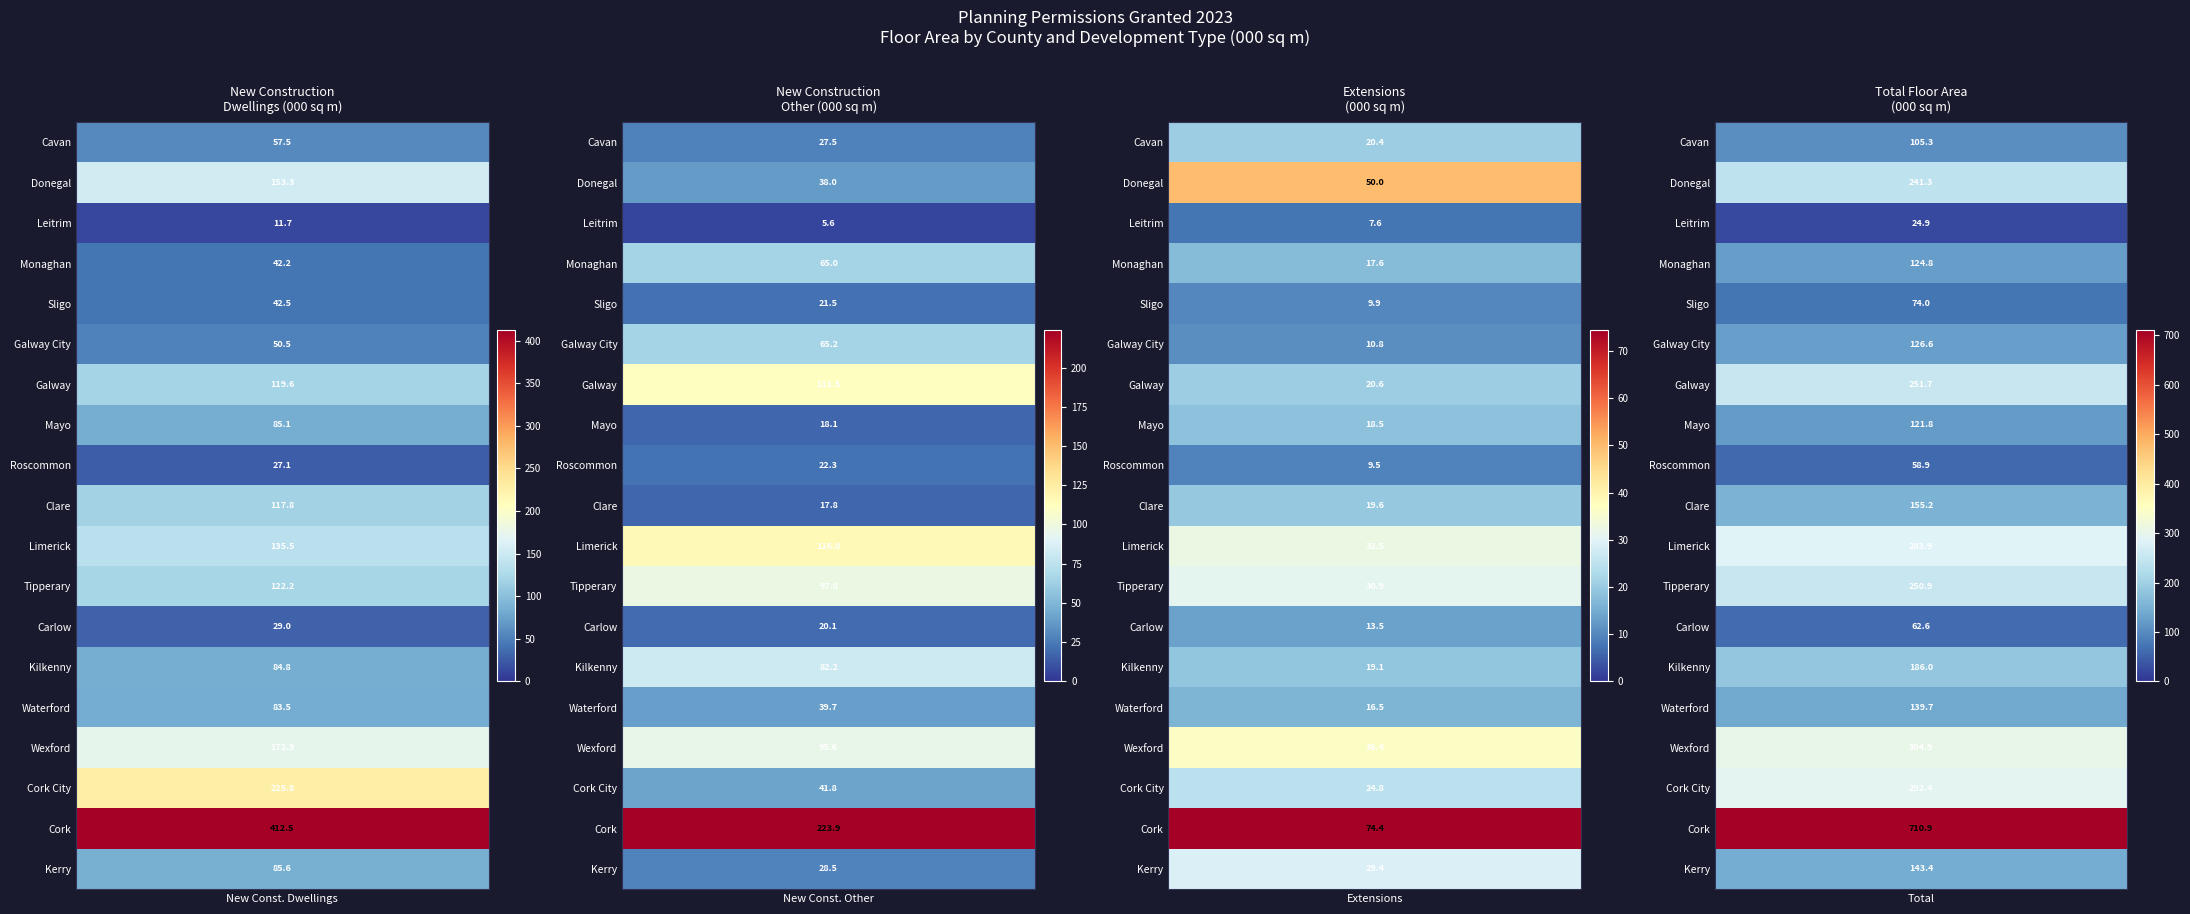

Reading left to right, transcribe all the data shown in this chart.

New Const. Dwellings: 57.5	153.3	11.7	42.2	42.5	50.5	119.6	85.1	27.1	117.8	135.5	122.2	29.0	84.8	83.5	172.9	225.8	412.5	85.6
New Const. Other: 27.5	38.0	5.6	65.0	21.5	65.2	111.5	18.1	22.3	17.8	116.0	97.8	20.1	82.2	39.7	95.6	41.8	223.9	28.5
Extensions: 20.4	50.0	7.6	17.6	9.9	10.8	20.6	18.5	9.5	19.6	32.5	30.9	13.5	19.1	16.5	36.4	24.8	74.4	29.4
Total: 105.3	241.3	24.9	124.8	74.0	126.6	251.7	121.8	58.9	155.2	283.9	250.9	62.6	186.0	139.7	304.9	292.4	710.9	143.4